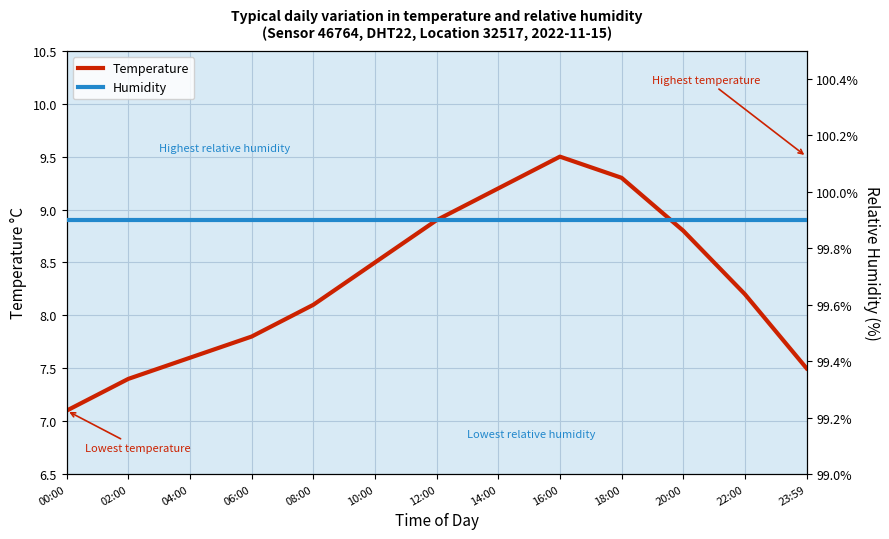

True or false: temperature has a value of 9.2 at 14:00.

True